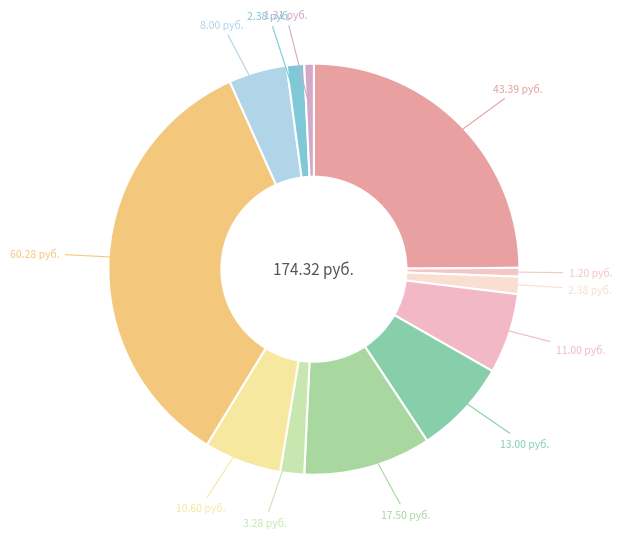

How many segments does this pie chart have?

12